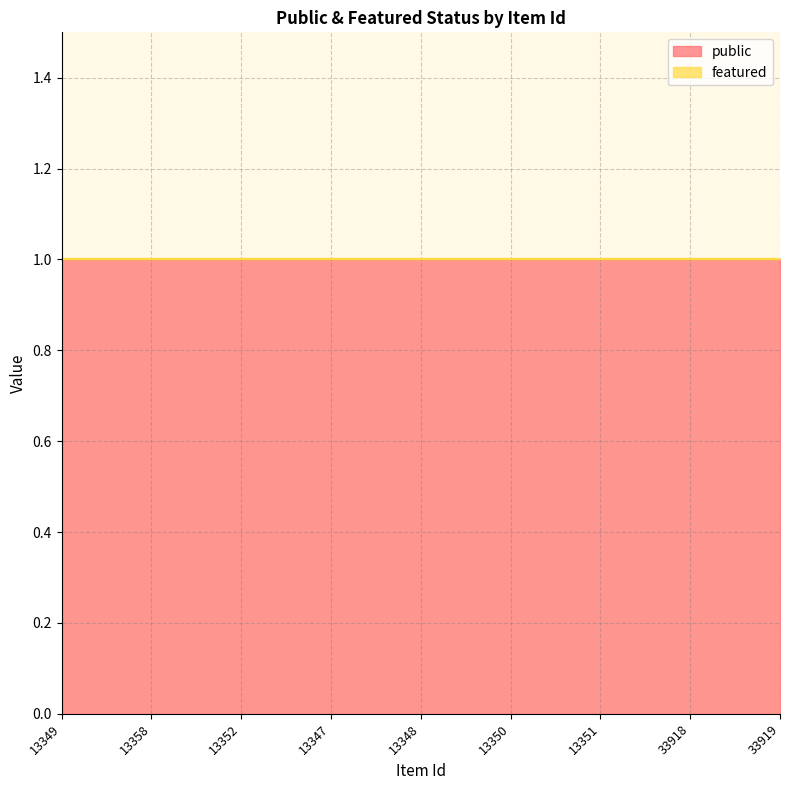

Between 33919 and 13352, which is larger?

33919